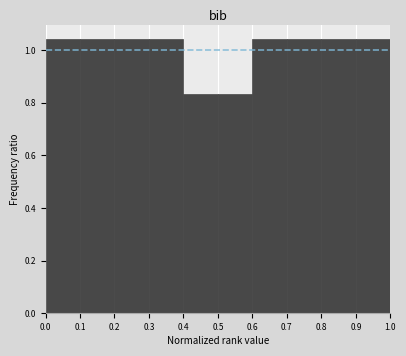

What is the height of the bar covering 0.3 to 0.4 on the x-axis? The values are not printed on the chart, so give them approximately, as read against the axis.

1.04